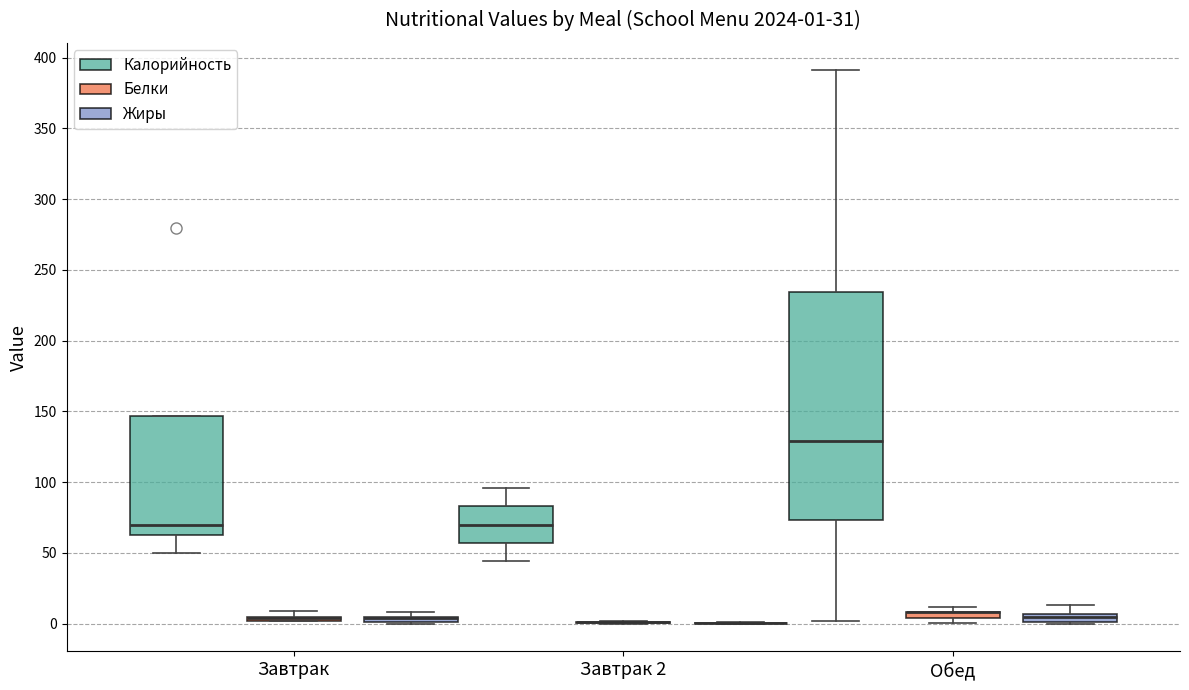

Comparing the boxes themselves (not the whiskers), which one is the tallest?

Обед (Калорийность)